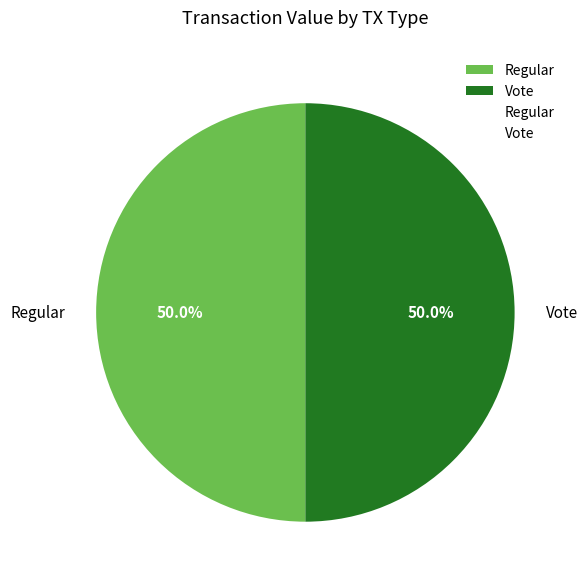

Combined, do Vote and Regular account for over 50%?

Yes